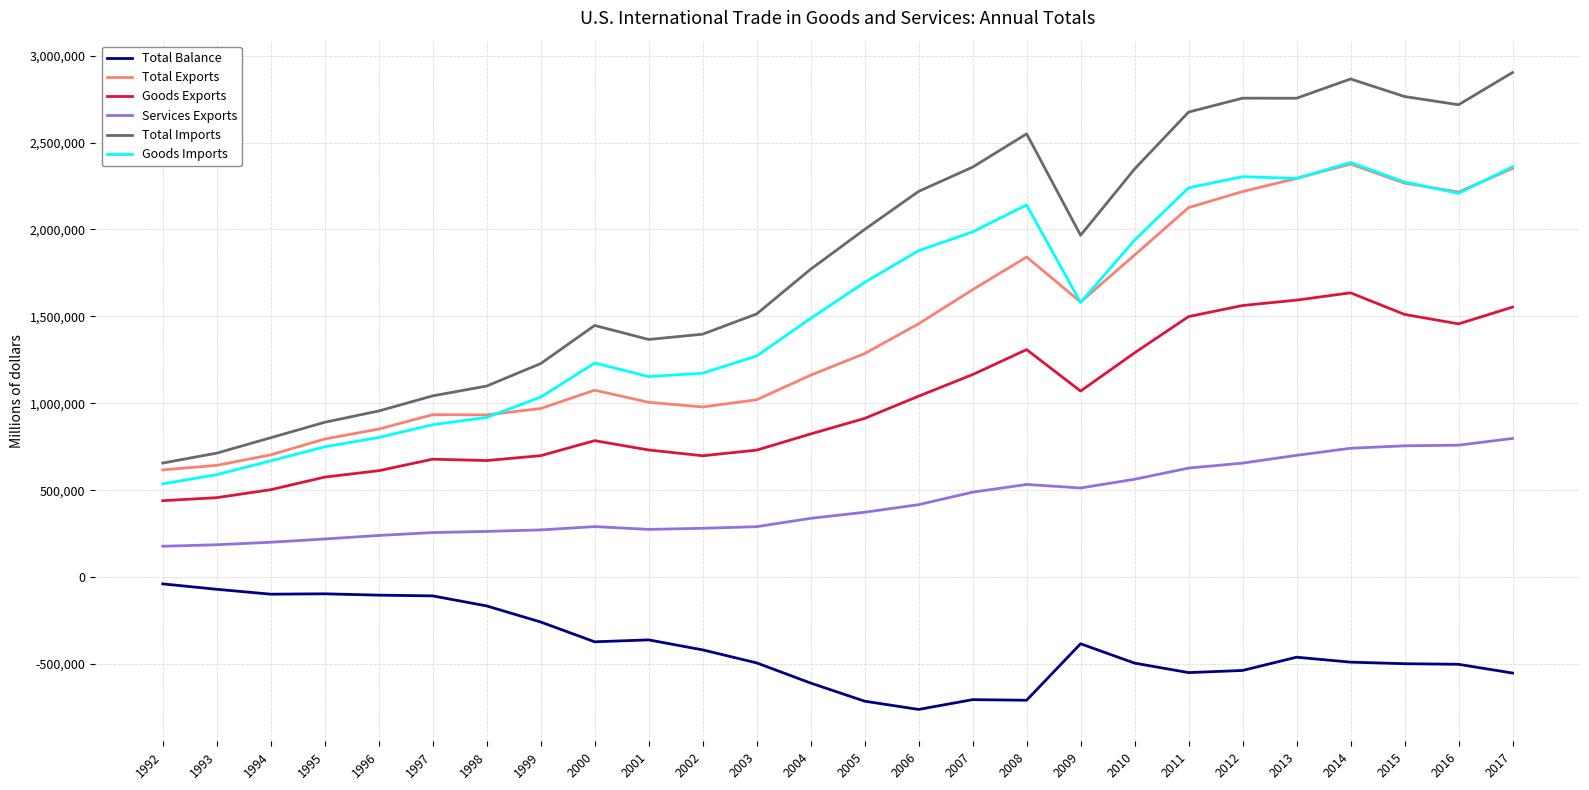

In Goods Imports, how many points are lower than both neighbors (excluding endpoints)?

4